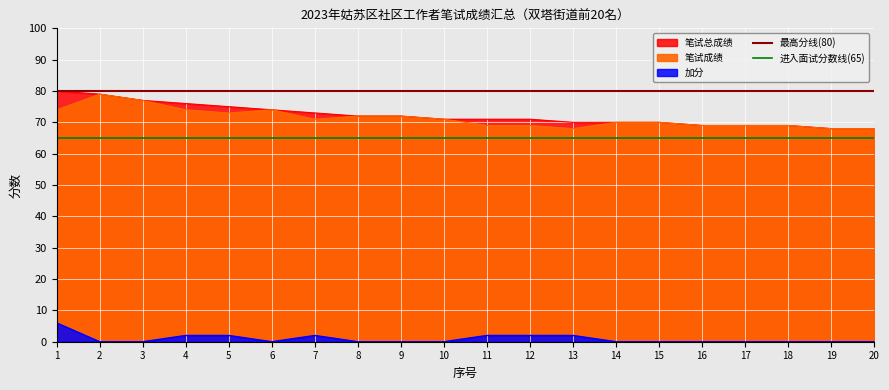

At which label is 进入面试分数线(65) closest to 65?

1